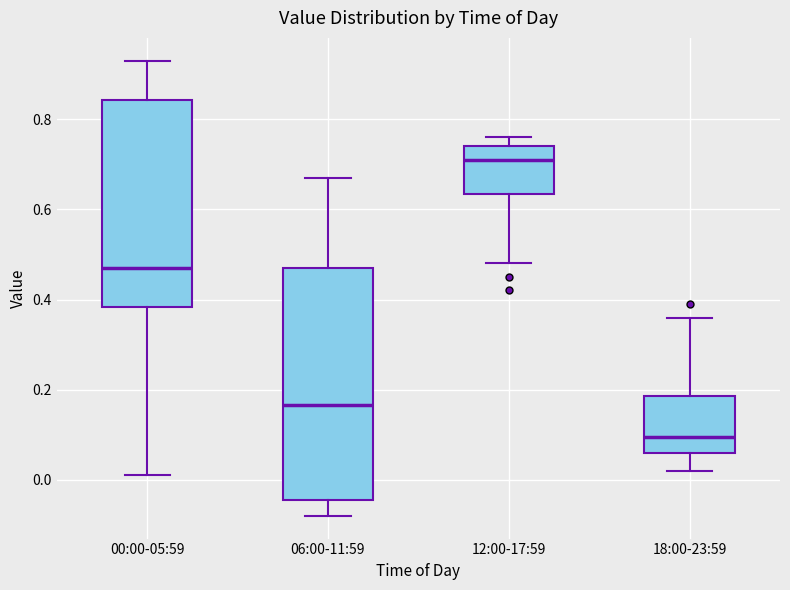

Comparing the boxes themselves (not the whiskers), which one is the tallest?

06:00-11:59